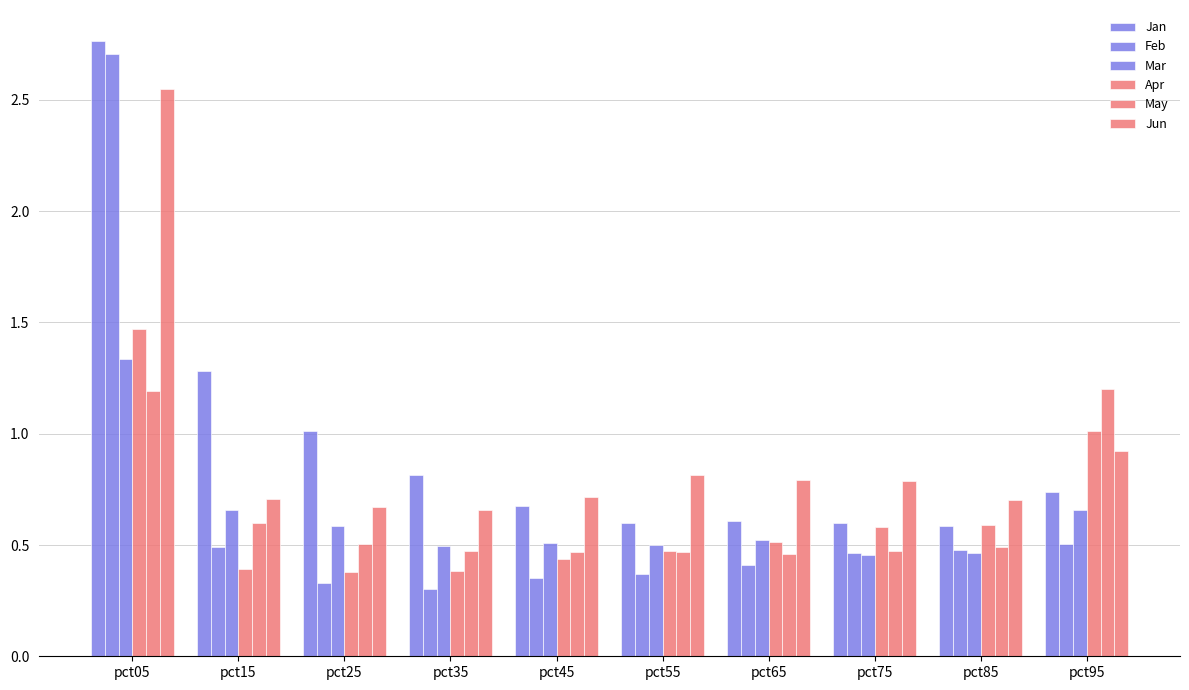

What is the minimum value shown in the chart?

0.3